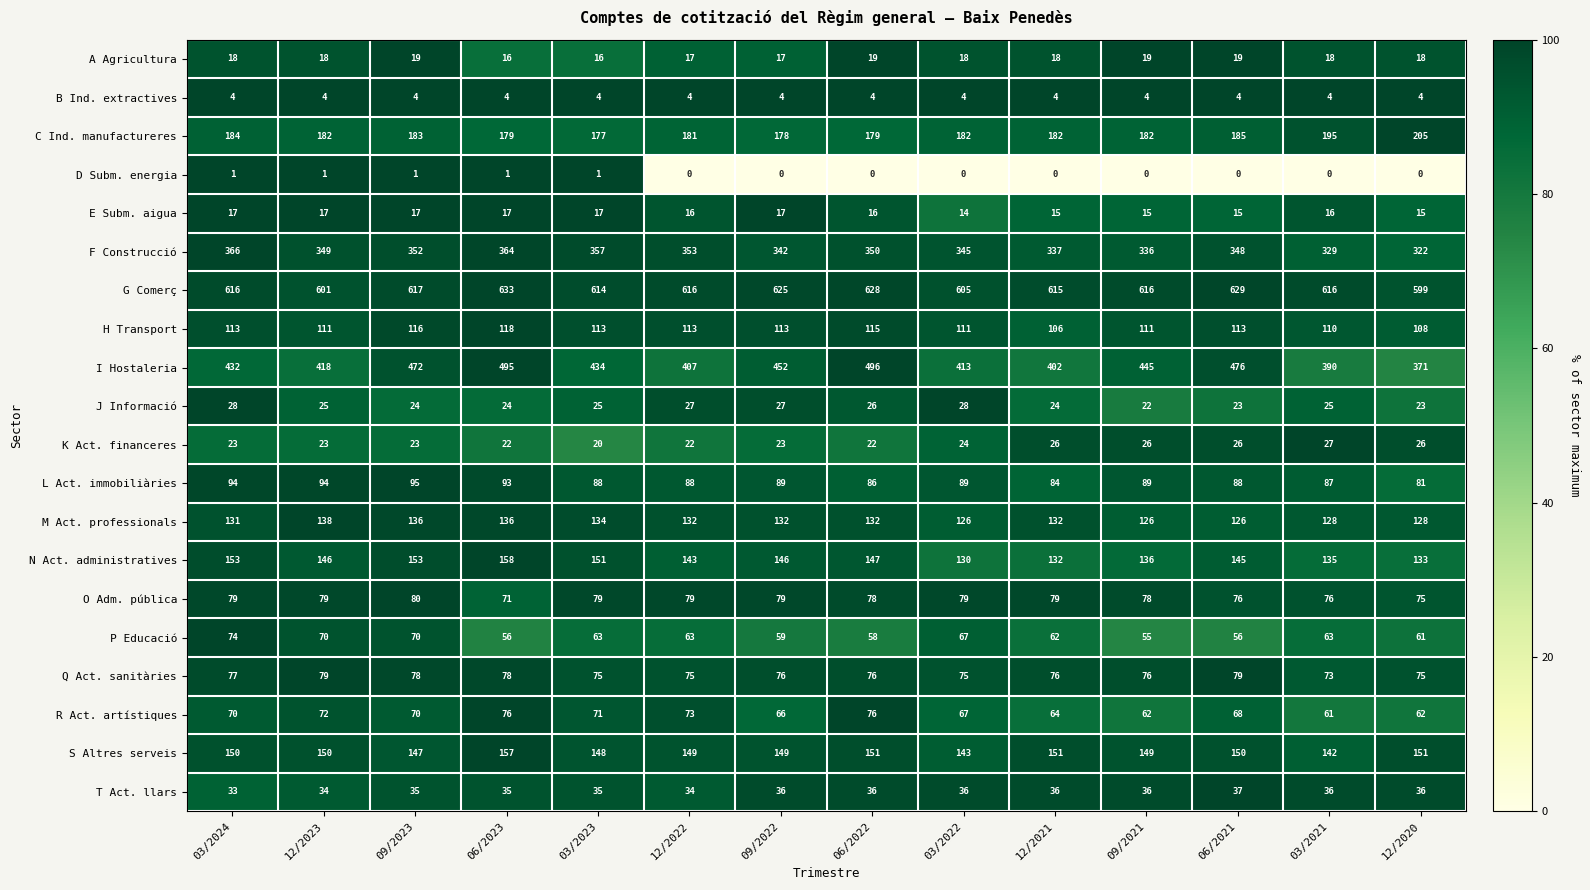

The K Act. financeres series shows 9 at 12/2023. True or false?

False